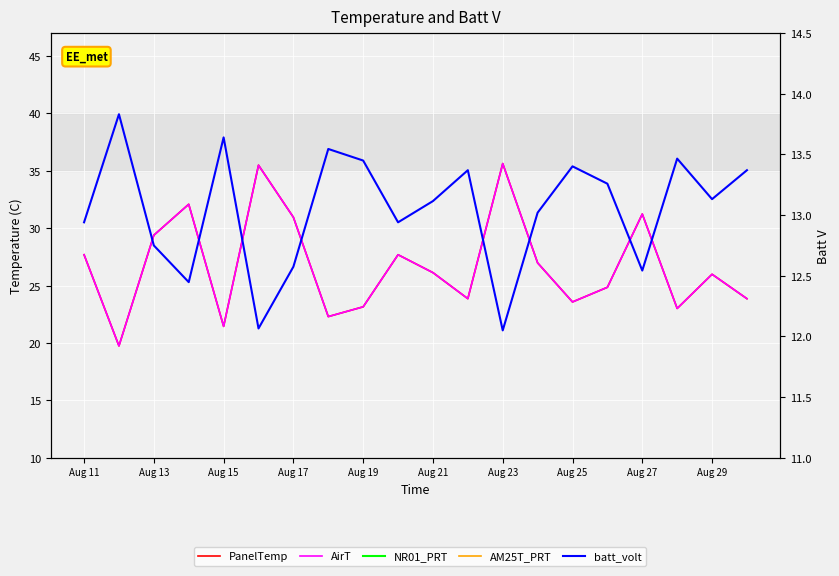

At which label does NR01_PRT reach its peak?

Aug 11